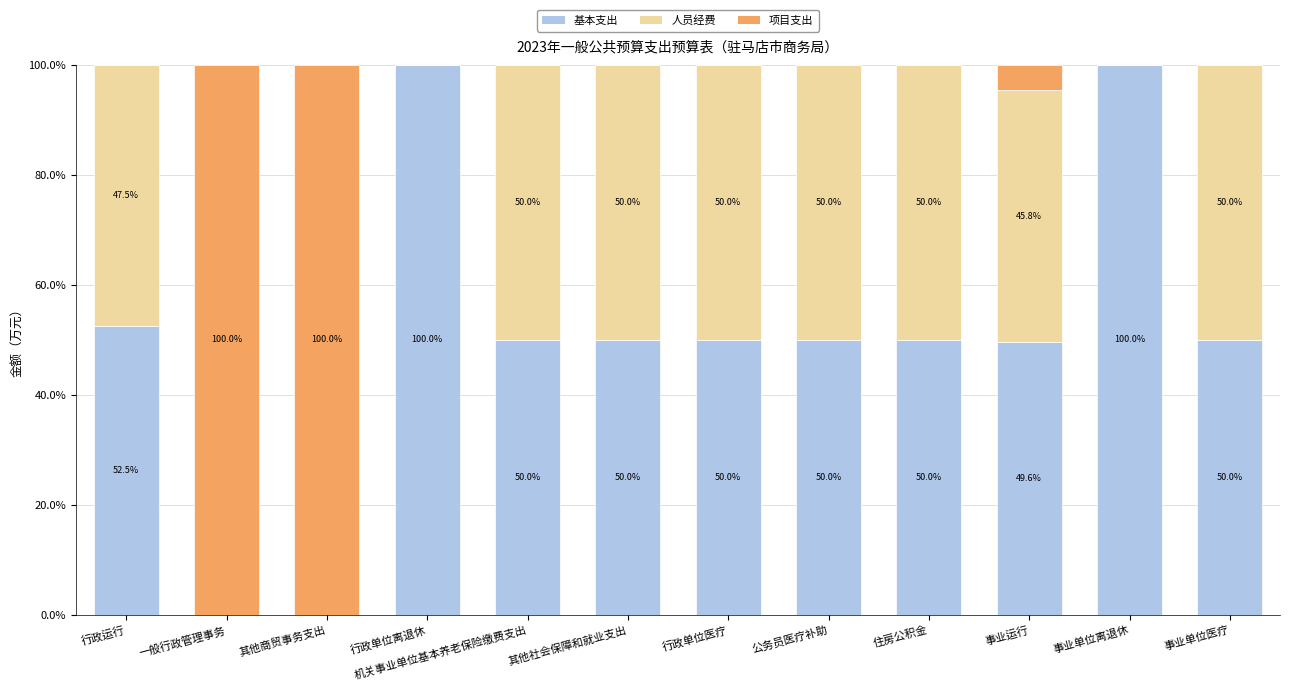

What is the highest value of the 基本支出 series?

100.0